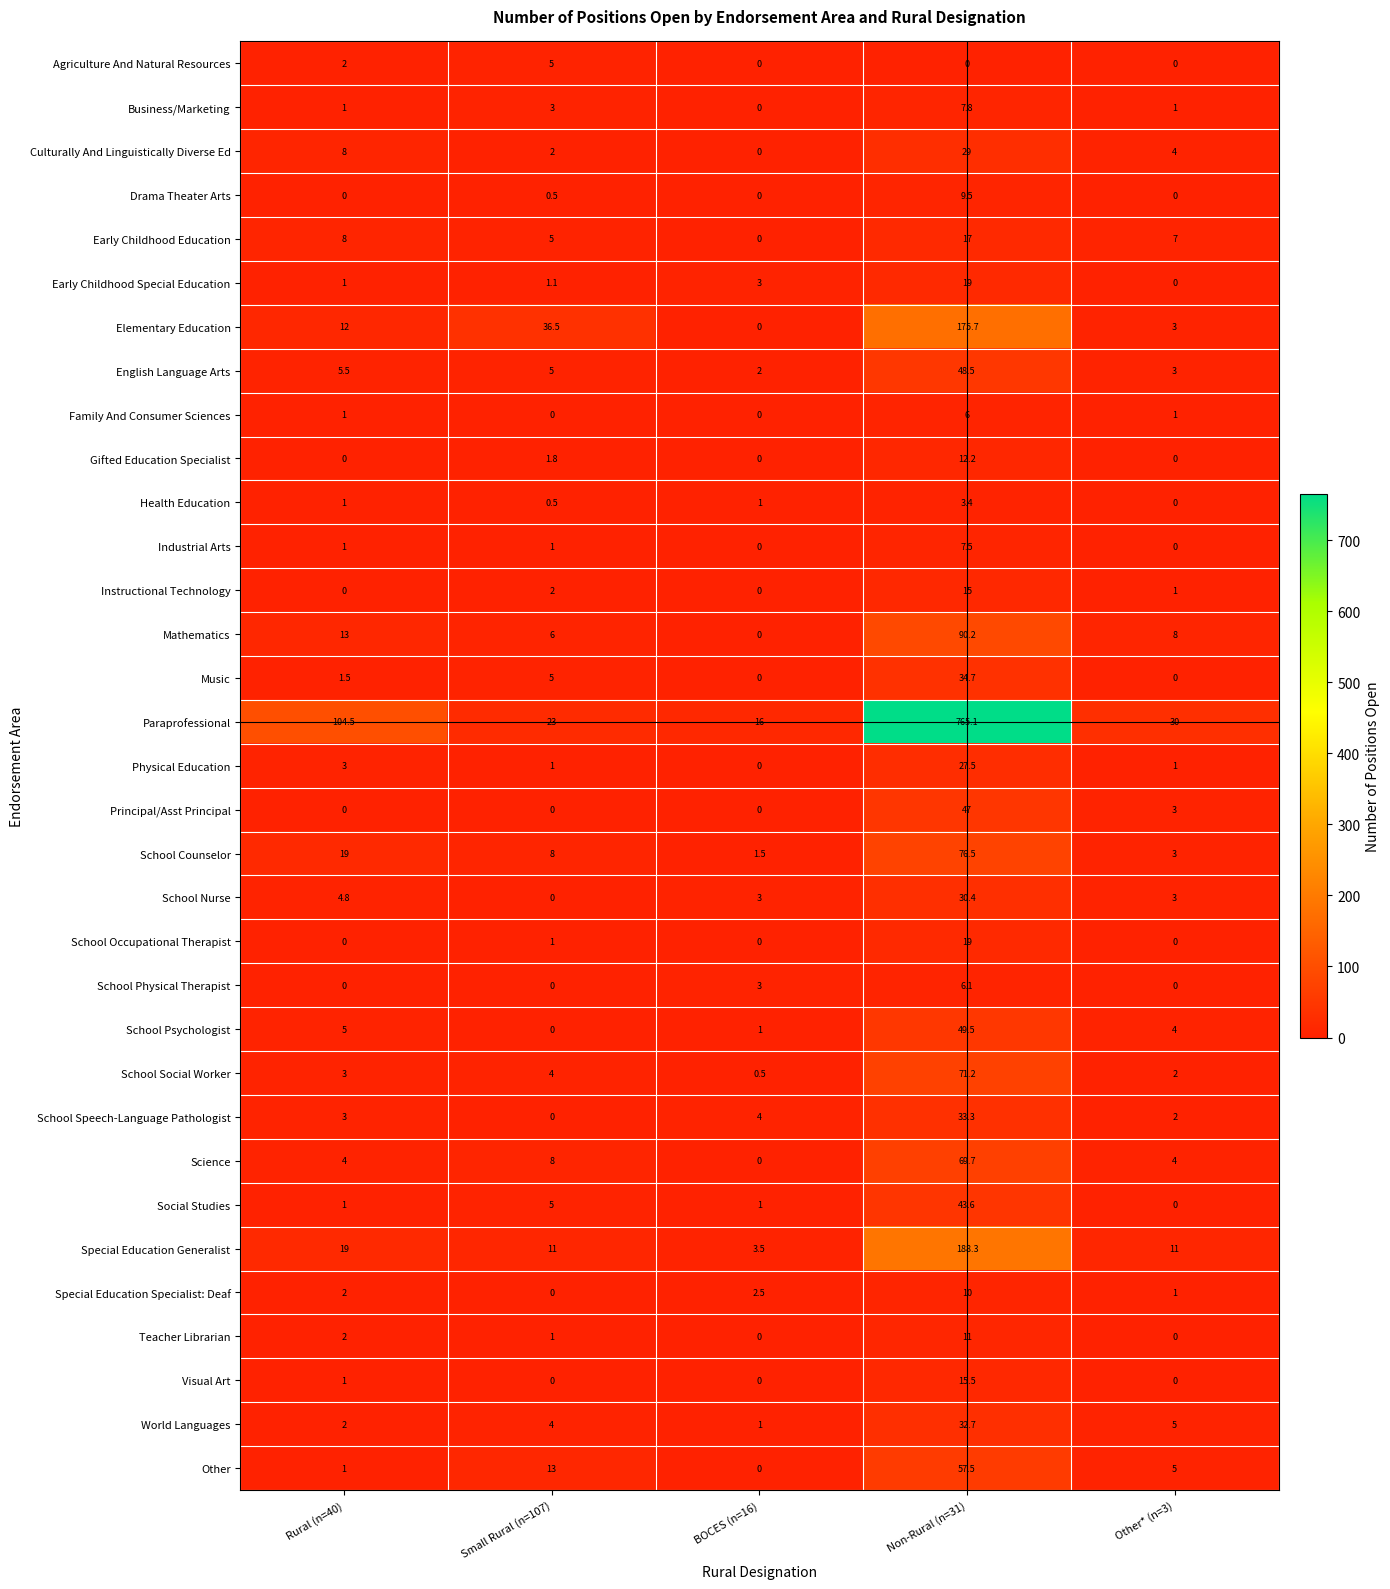

Which series has the widest spread of values?

Paraprofessional